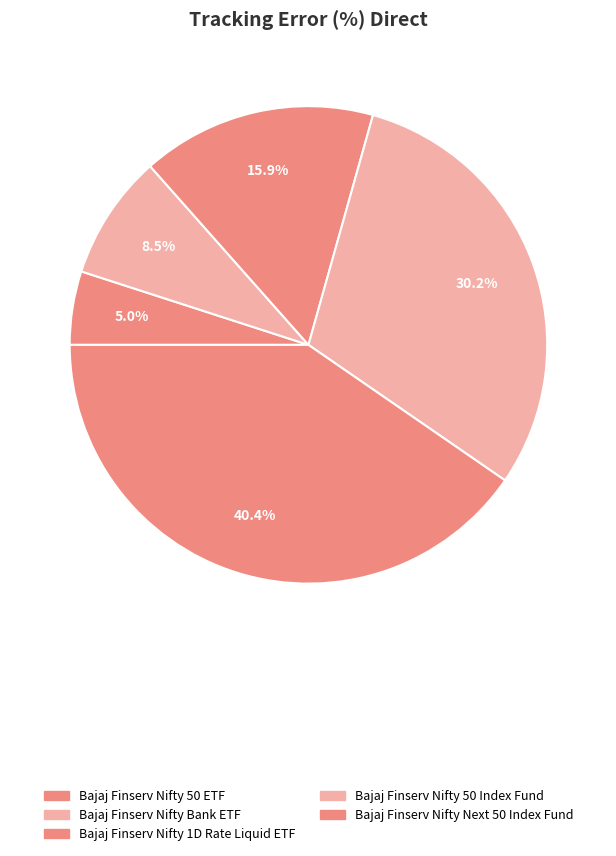

Count the number of slices in the pie.

5